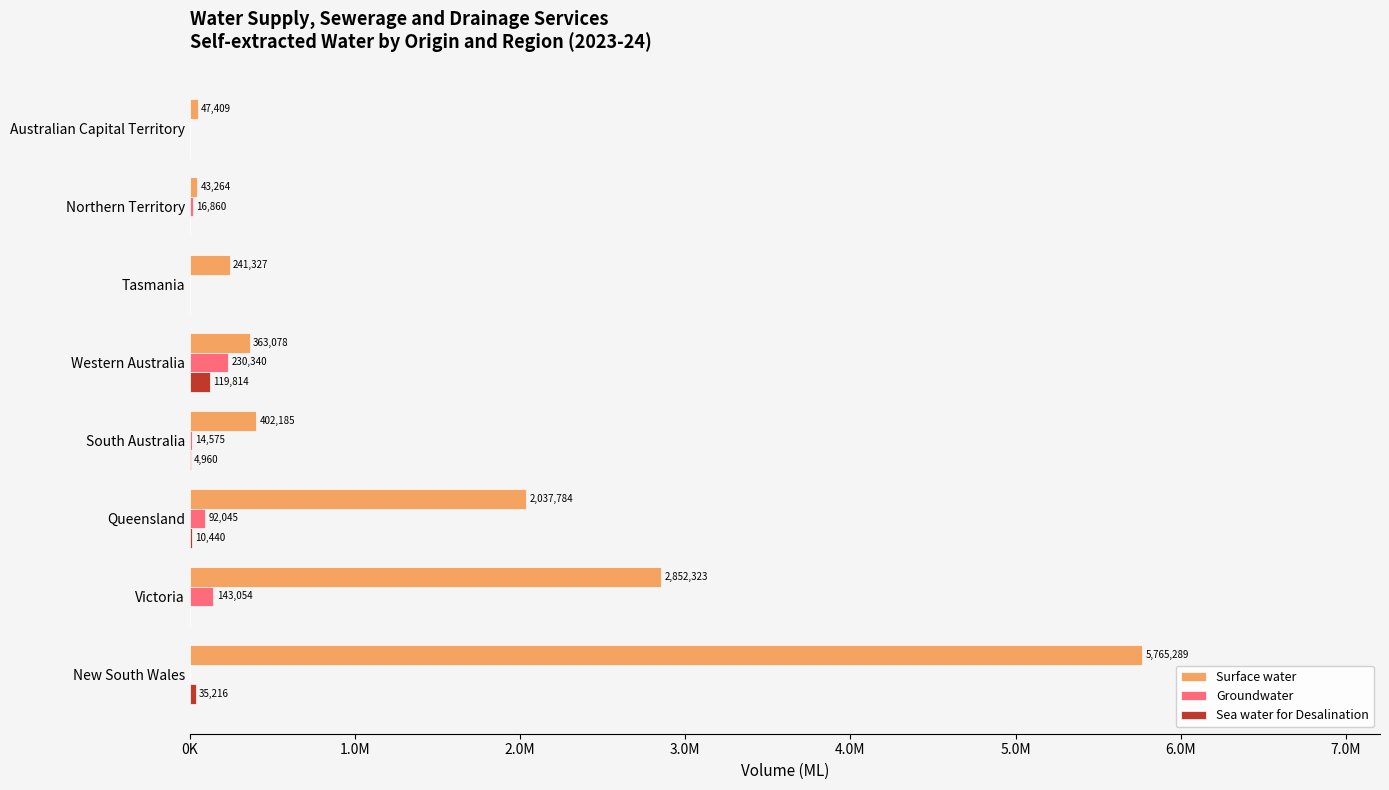

What is the difference between the second highest and second lowest values in the Surface water series?

2804914.0